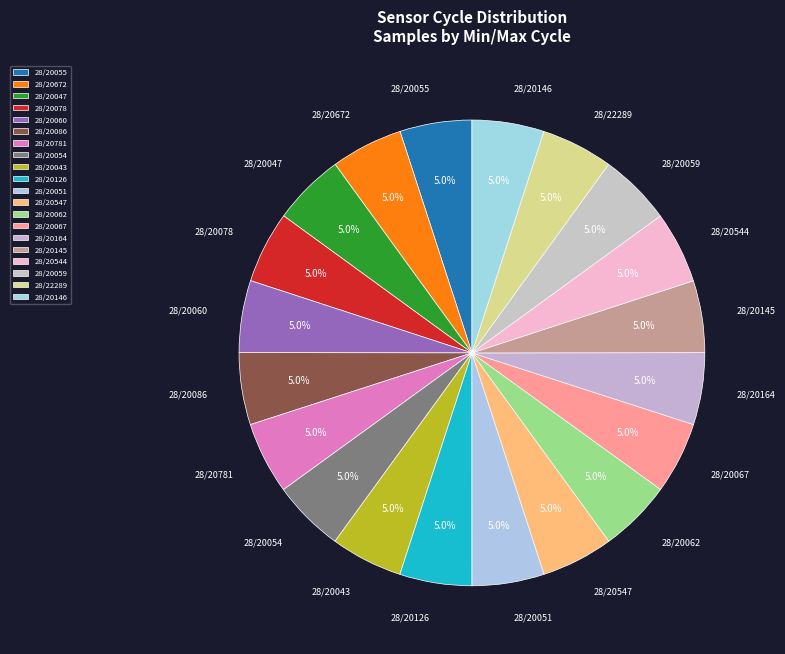

To the nearest percent, what is the average slice percentage?

5%